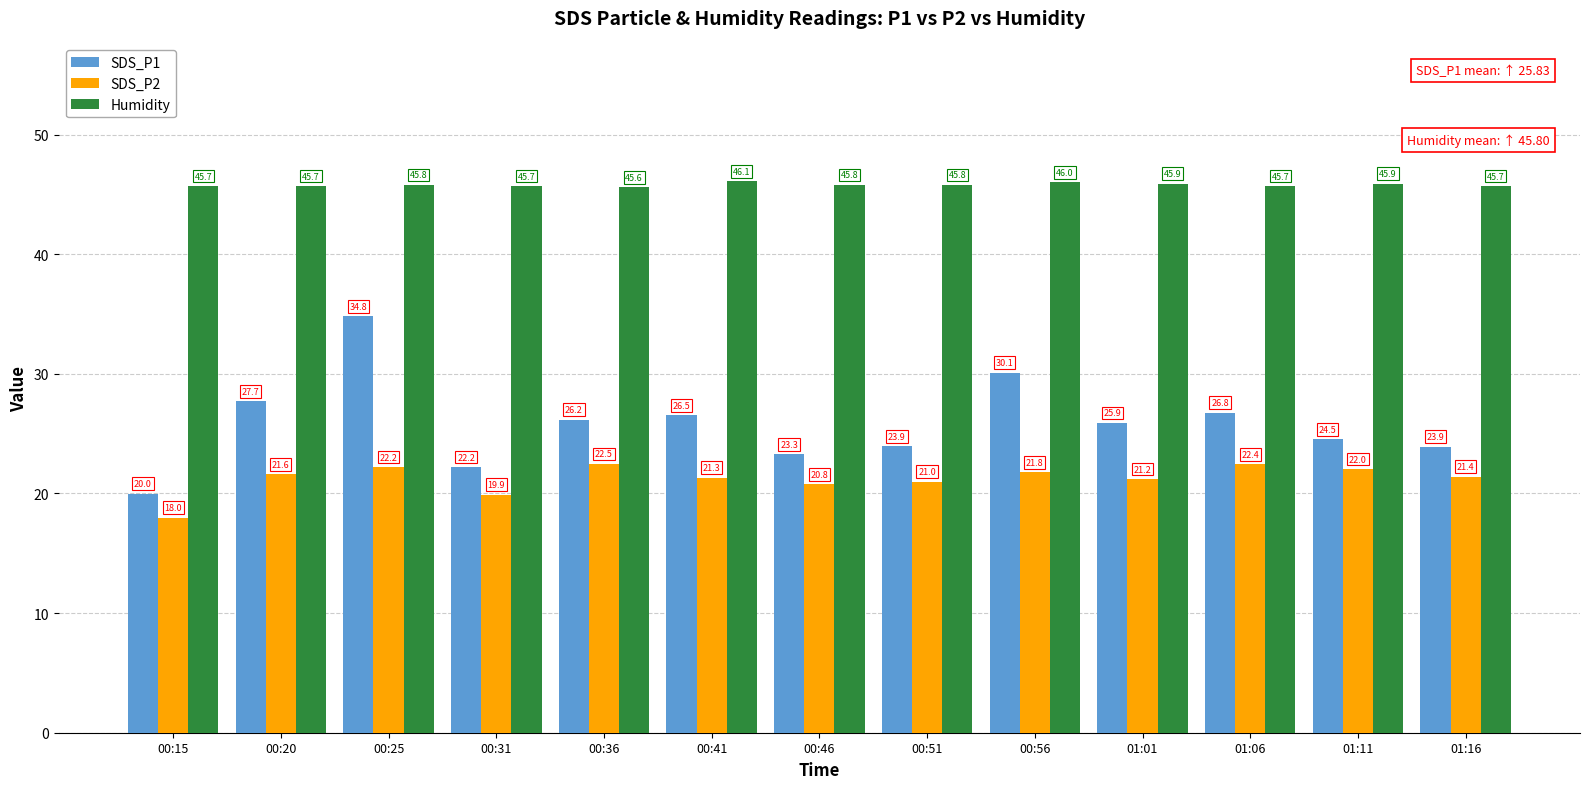

Where is SDS_P2 nearest to the value 20?

00:31